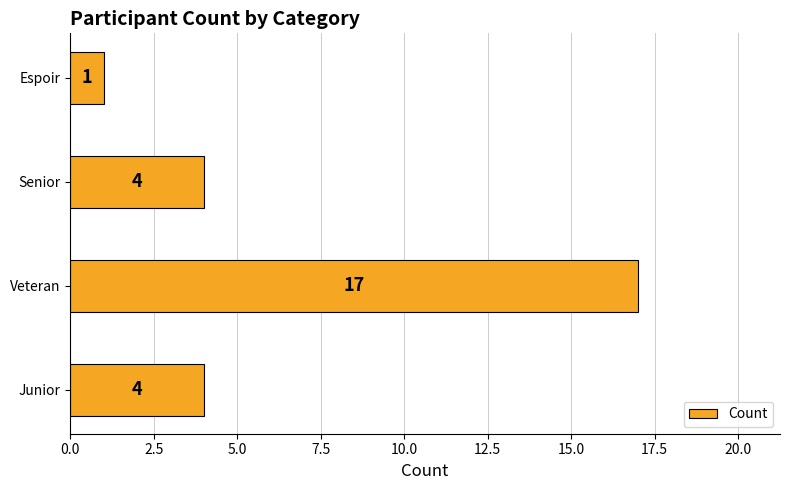

The value at Senior is 4. True or false?

True